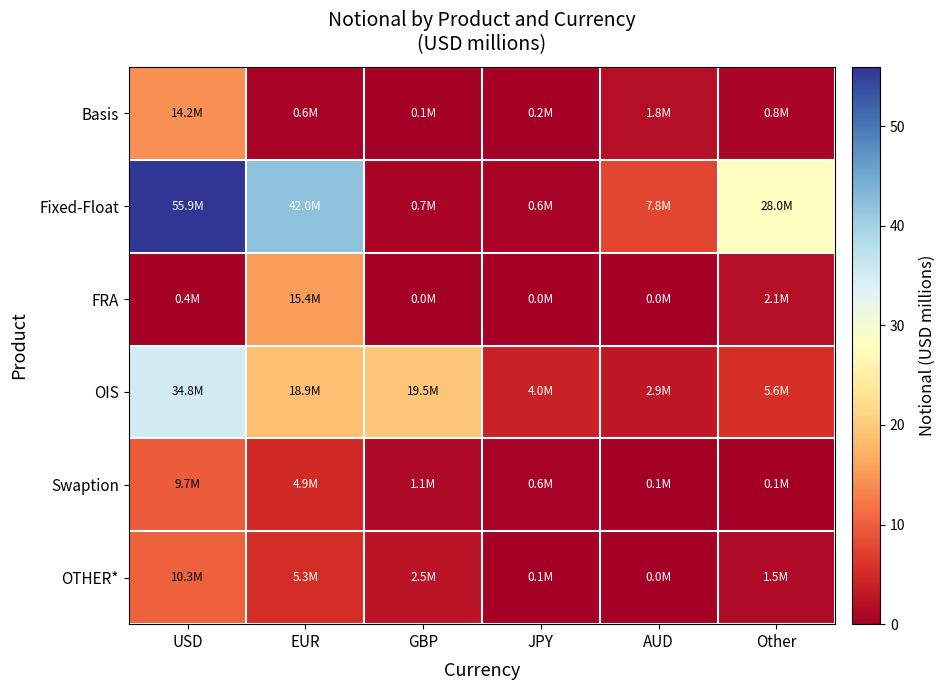

Reading left to right, list all the values displayed in this chart.

Basis: USD=14.2	EUR=0.6	GBP=0.1	JPY=0.2	AUD=1.8	Other=0.8
Fixed-Float: USD=55.9	EUR=42.0	GBP=0.7	JPY=0.6	AUD=7.8	Other=28.0
FRA: USD=0.4	EUR=15.4	GBP=0.0	JPY=0.0	AUD=0.0	Other=2.1
OIS: USD=34.8	EUR=18.9	GBP=19.5	JPY=4.0	AUD=2.9	Other=5.6
Swaption: USD=9.7	EUR=4.9	GBP=1.1	JPY=0.6	AUD=0.1	Other=0.1
OTHER*: USD=10.3	EUR=5.3	GBP=2.5	JPY=0.1	AUD=0.0	Other=1.5